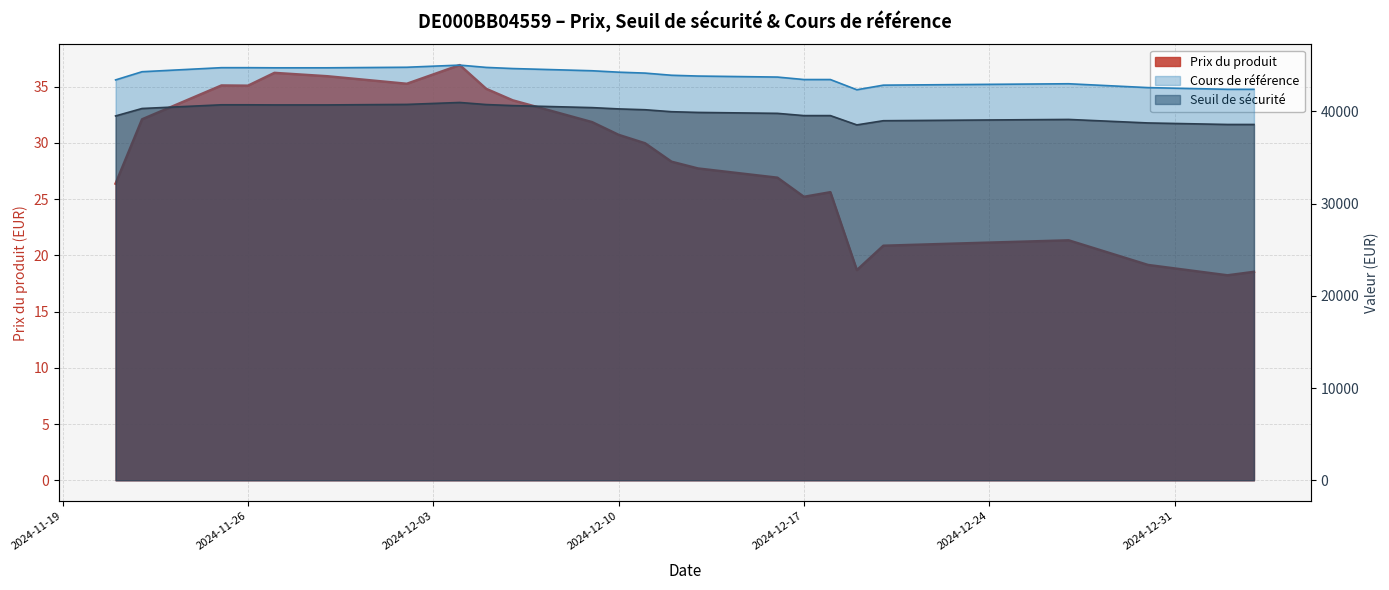

What is the lowest value of the Seuil de securite series?

38531.4